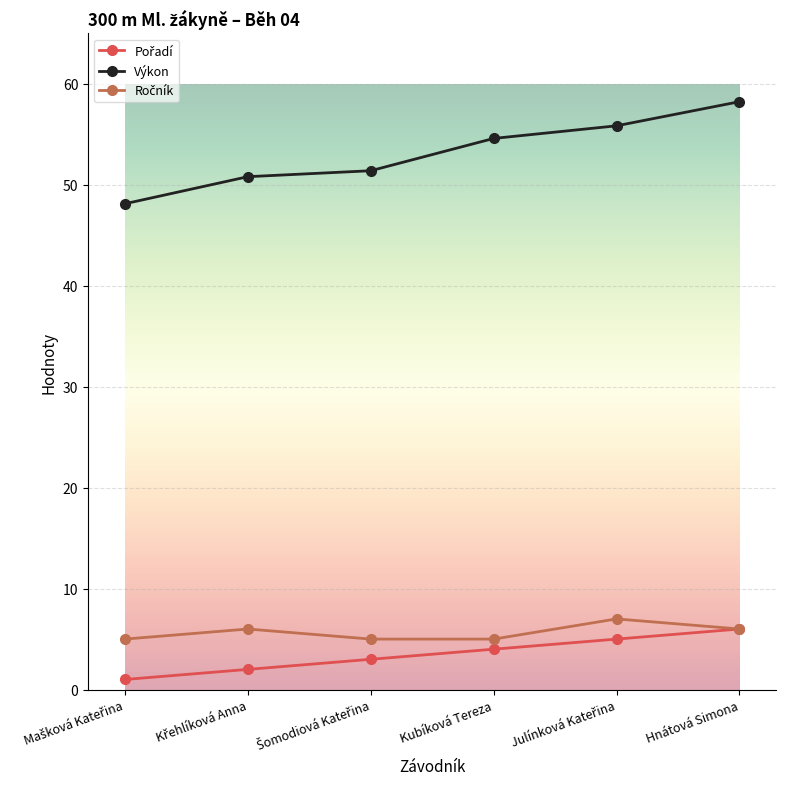

True or false: Výkon has more than 2 points higher than both neighbors.

False